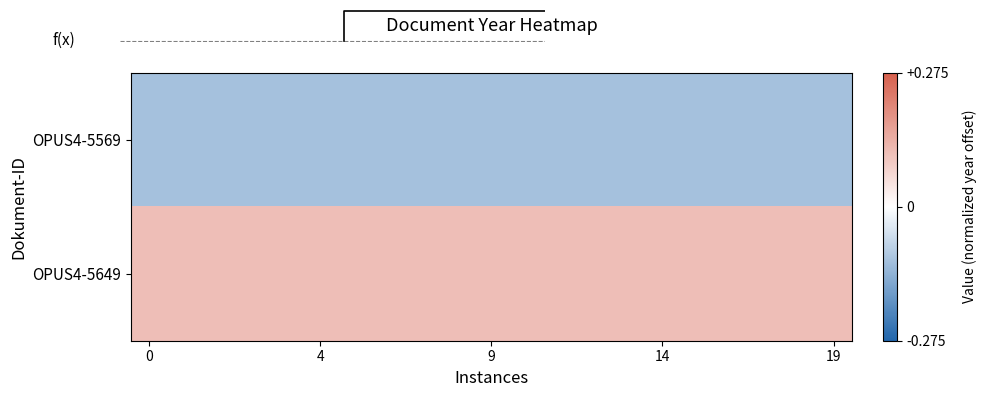

At how many categories does at least one series exceed 0?

20